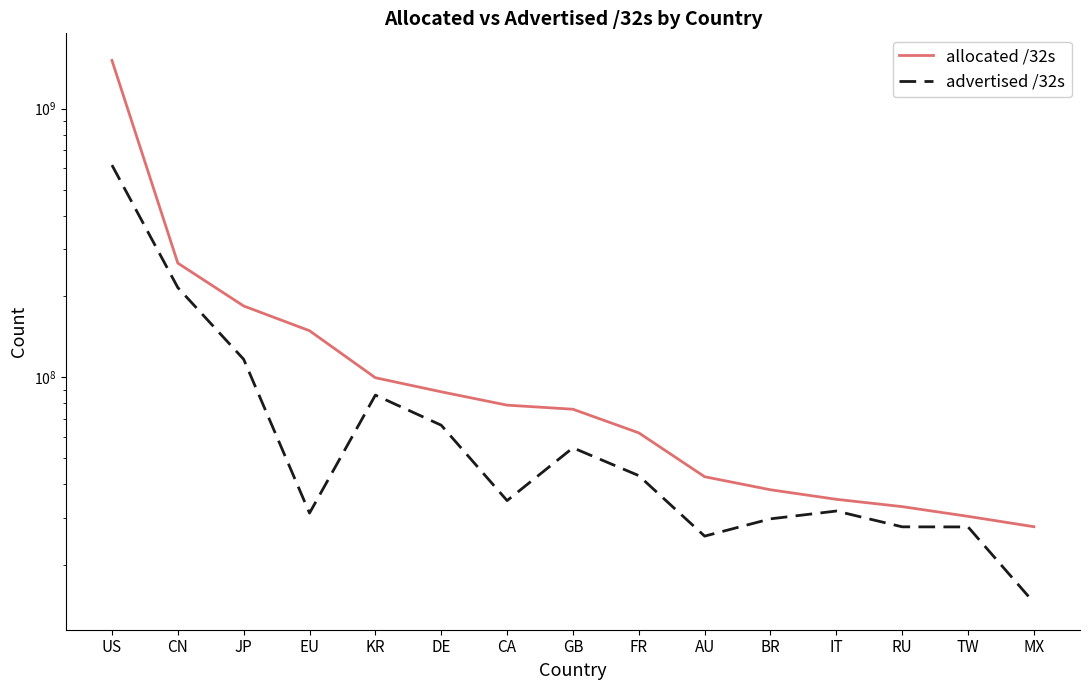

Reading right to left, list all the values displayed in this chart.

allocated /32s: MX=27793664	TW=30372096	RU=33011720	IT=35149312	BR=38143488	AU=42656000	FR=62134880	GB=76082200	CA=78787328	DE=88331256	KR=99658752	EU=149097184	JP=184337152	CN=266188800	US=1512093952
advertised /32s: MX=14500960	TW=27740928	RU=27764352	IT=31788544	BR=29732928	AU=25640440	FR=43064576	GB=54659648	CA=34767488	DE=66342656	KR=85859616	EU=31234784	JP=116715889	CN=215795968	US=616520608